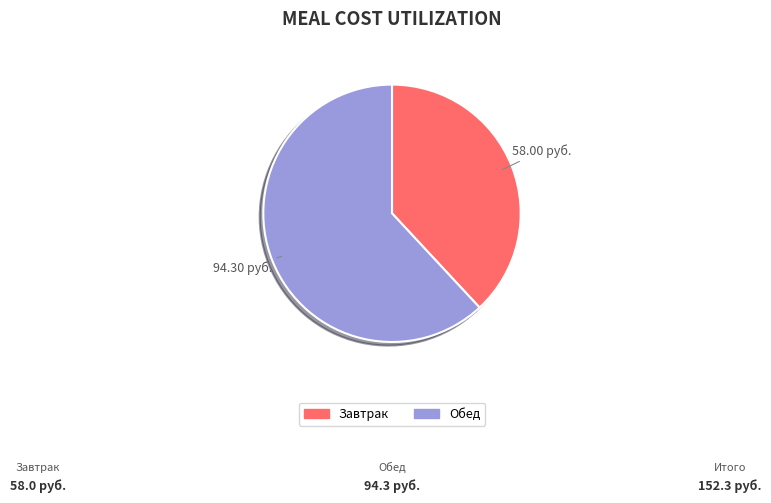

How many slices are in this pie chart?

2